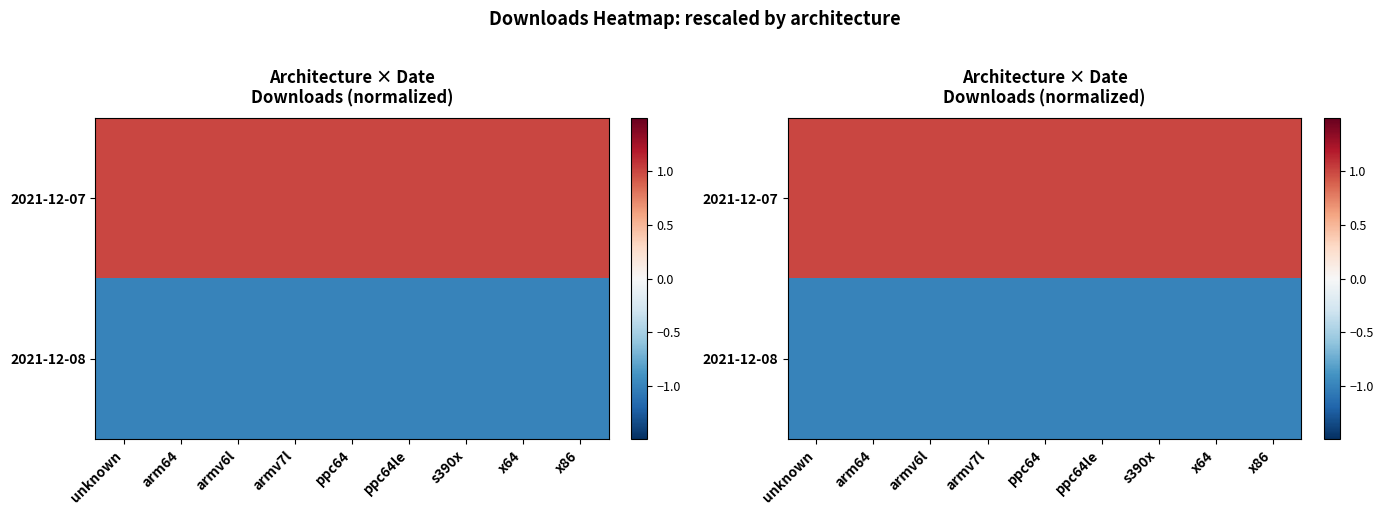

Which series has the largest range (max minus min)?

2021-12-07